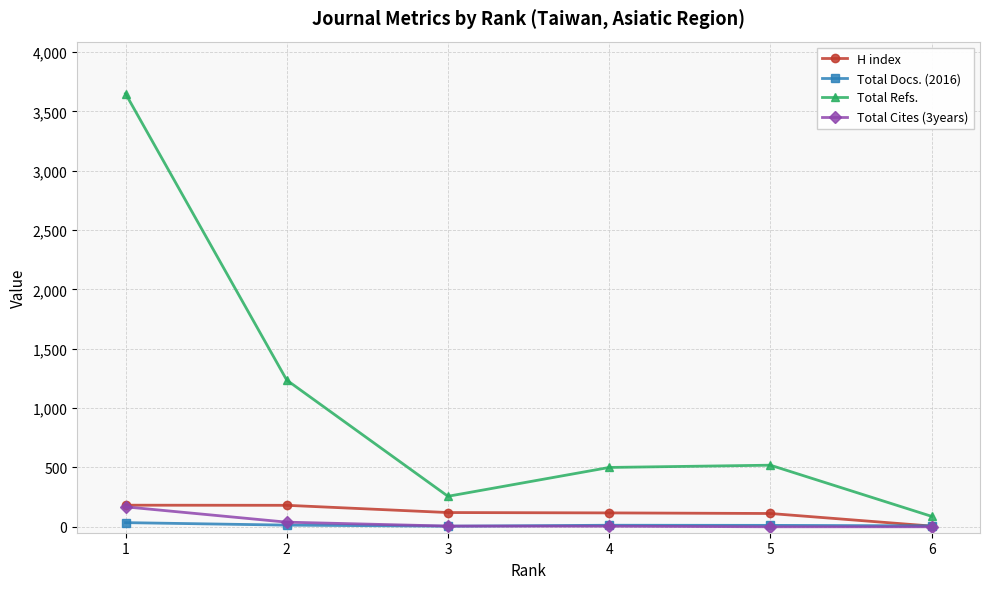

Is the value of H index at 6 greater than the value of Total Cites (3years) at 1?

No